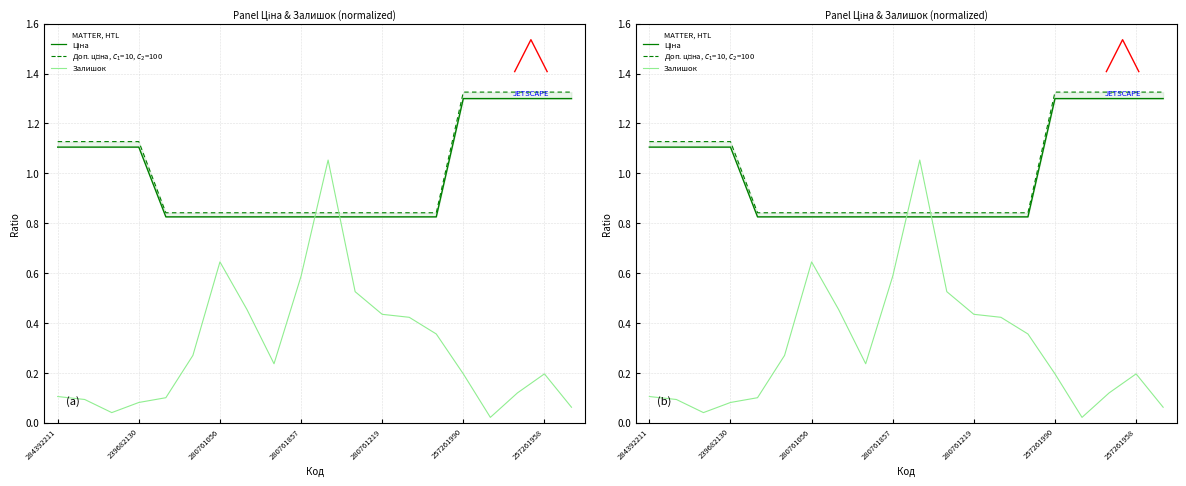

Reading left to right, list all the values displayed in this chart.

Ціна: 1.1	1.1	1.1	1.1	0.8	0.8	0.8	0.8	0.8	0.8	0.8	0.8	0.8	0.8	0.8	1.3	1.3	1.3	1.3	1.3
Доп. ціна: 1.1	1.1	1.1	1.1	0.8	0.8	0.8	0.8	0.8	0.8	0.8	0.8	0.8	0.8	0.8	1.3	1.3	1.3	1.3	1.3
Залишок: 0.1	0.1	0.0	0.1	0.1	0.3	0.6	0.5	0.2	0.6	1.1	0.5	0.4	0.4	0.4	0.2	0.0	0.1	0.2	0.1